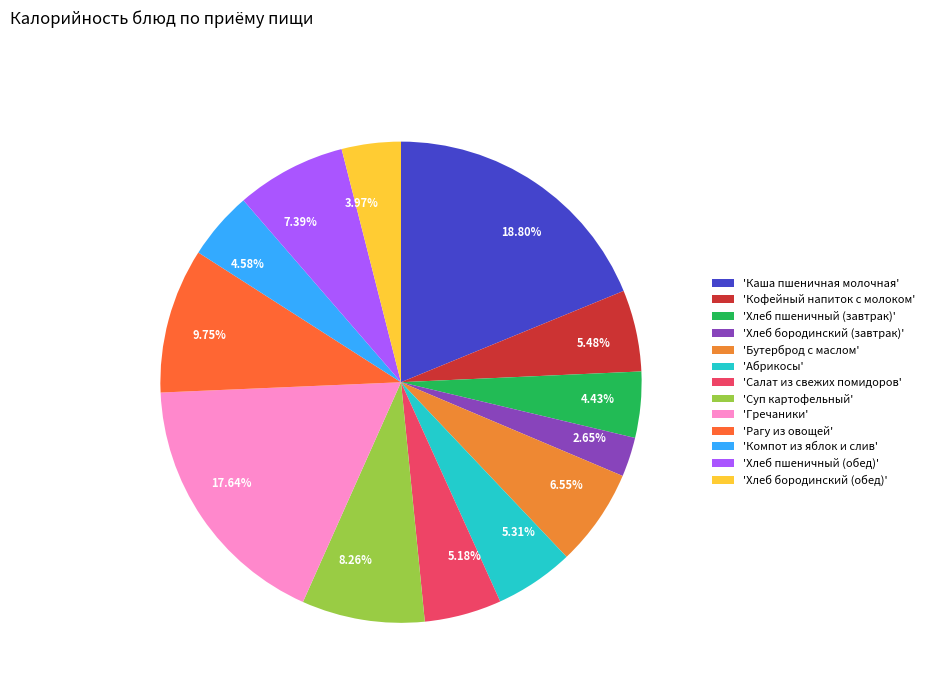

To the nearest percent, what is the difference between the largest and smallest slice percentages?

16%